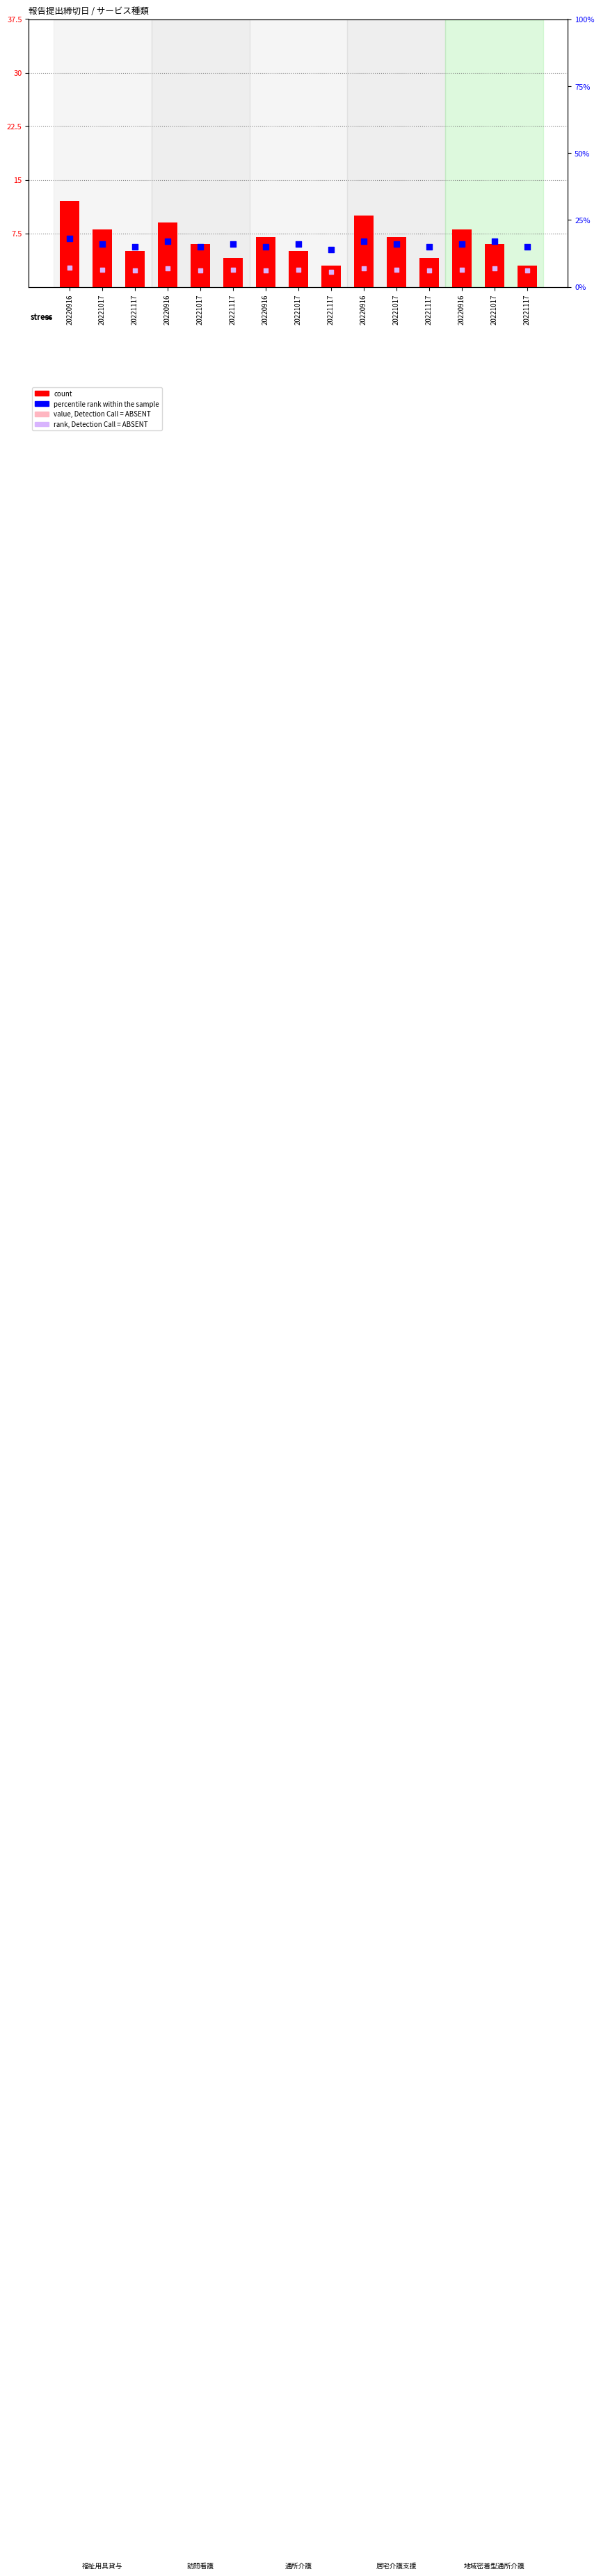

Which series has the largest Y range (max minus min)?

count